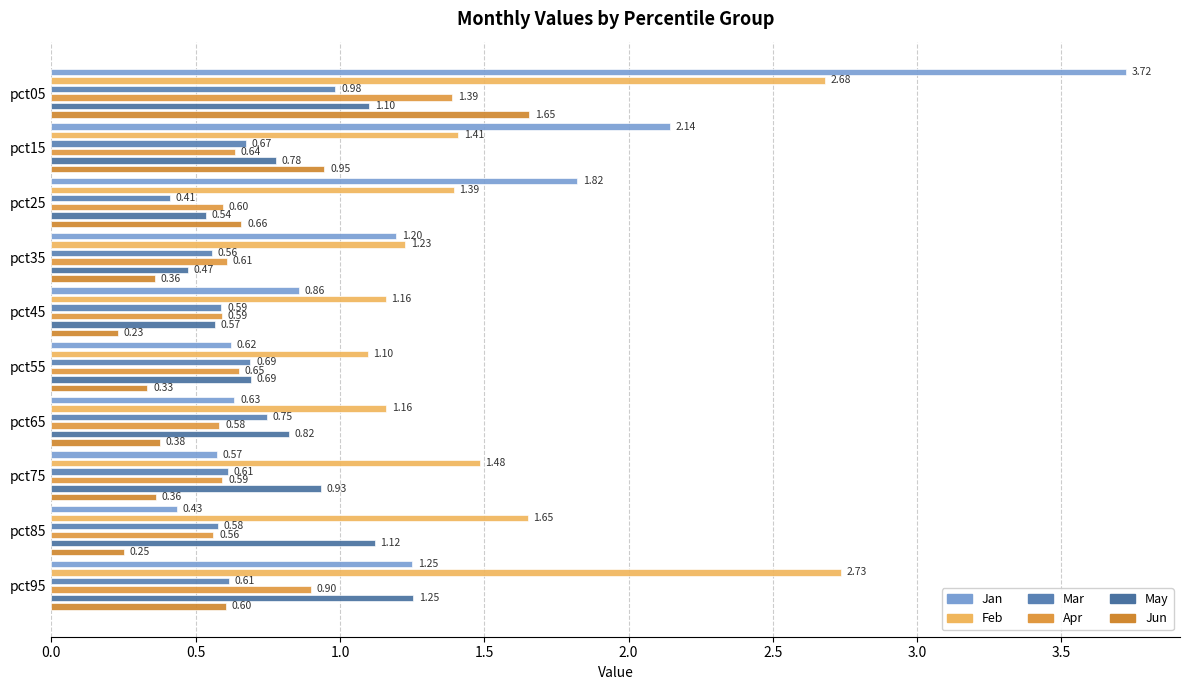

The Jun series shows 0.3 at pct85. True or false?

True